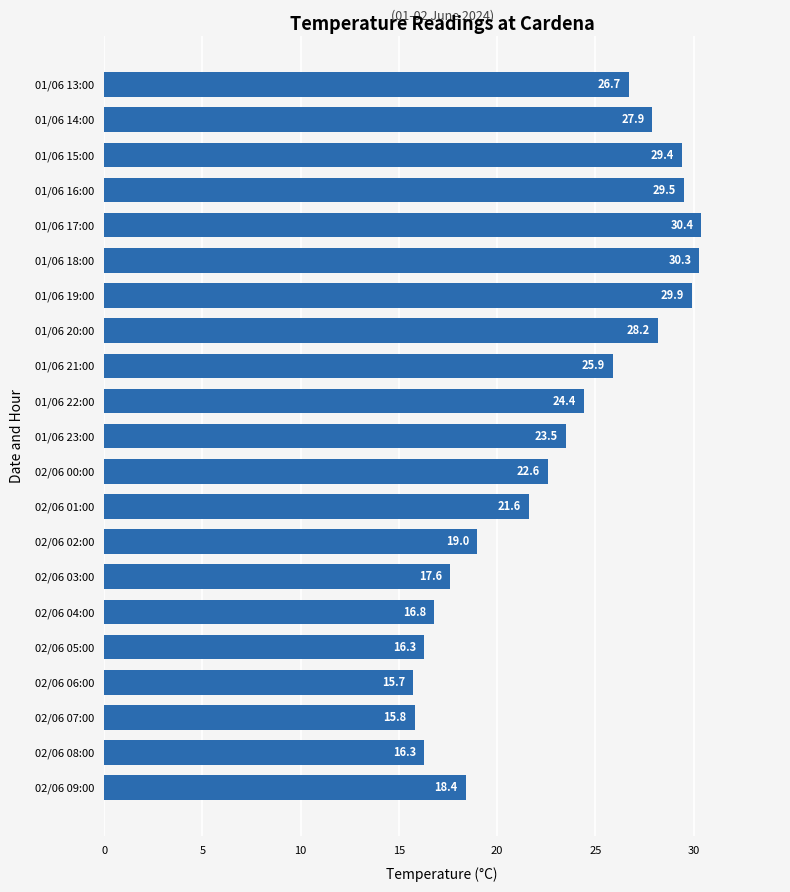

True or false: the data shows 11.5 at 01/06 13:00.

False